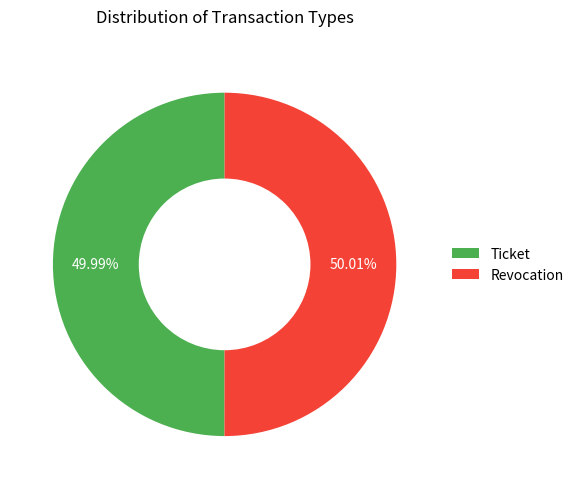

What percentage is NOT represented by Revocation?

50.0%